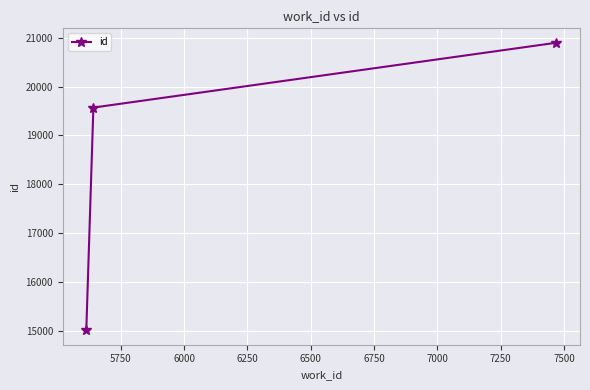

What is the difference between the maximum and second lowest values?

1329